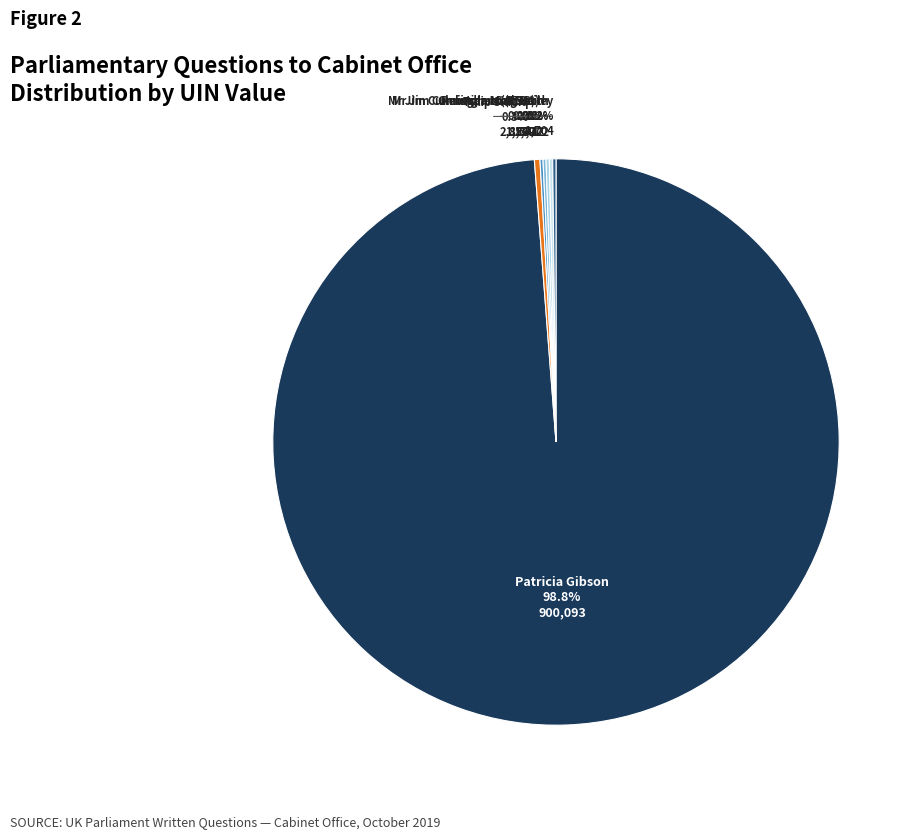

Which category accounts for the majority?

Patricia Gibson